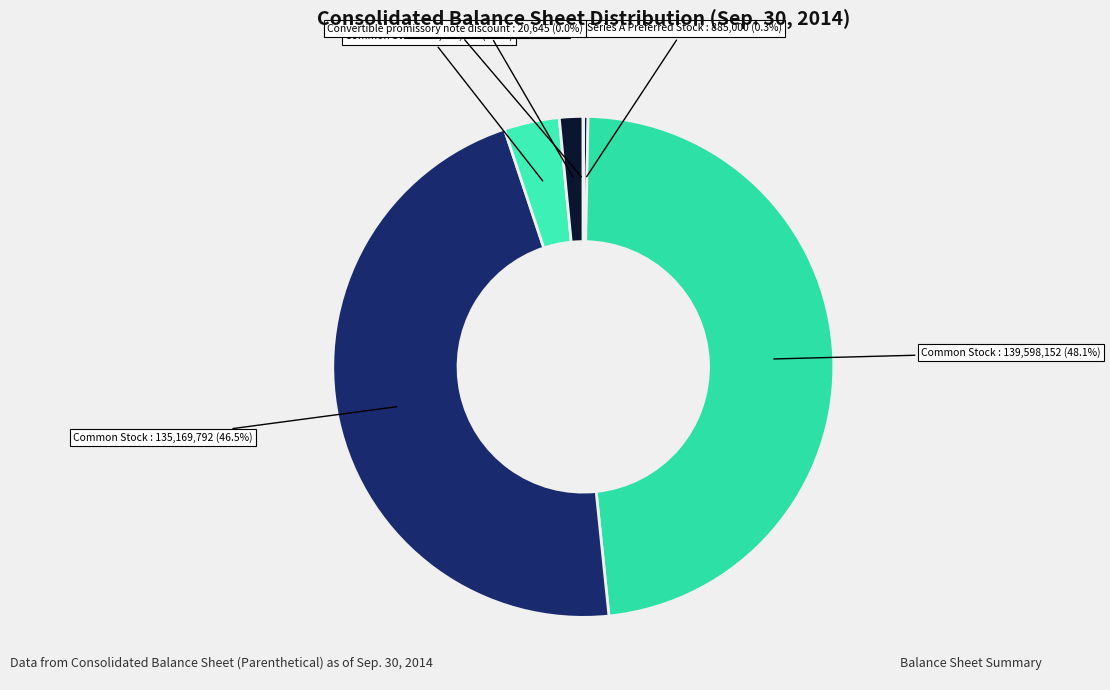

Count the number of slices in the pie.

6